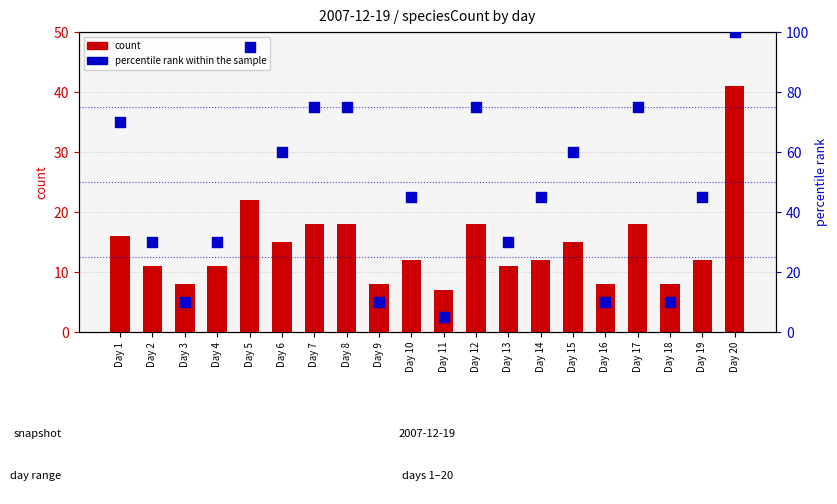

At how many categories does at least one series exceed 20?

15